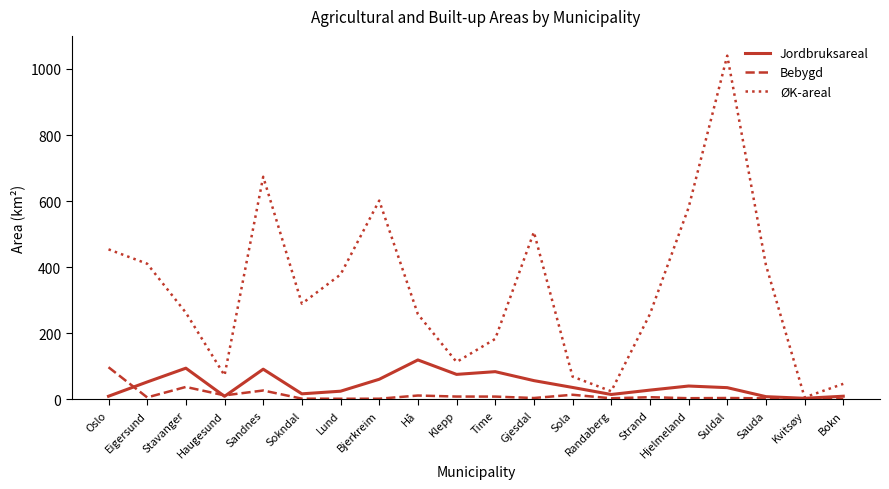

Is this an area chart (filled region under the line)?

No